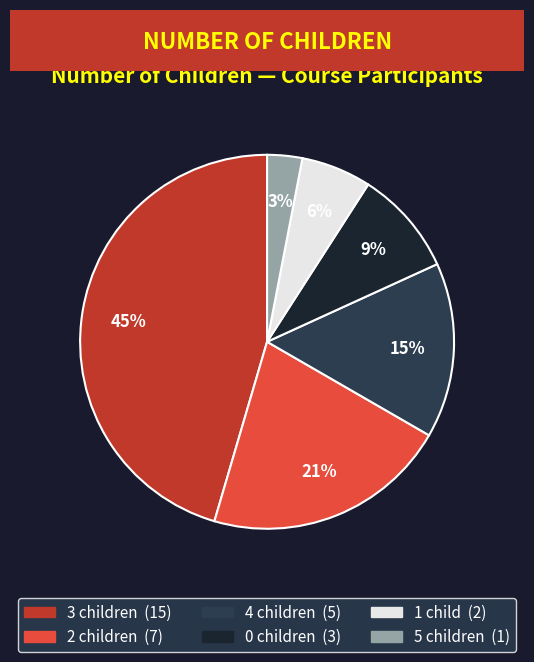

To the nearest percent, what is the difference between the largest and smallest slice percentages?

42%